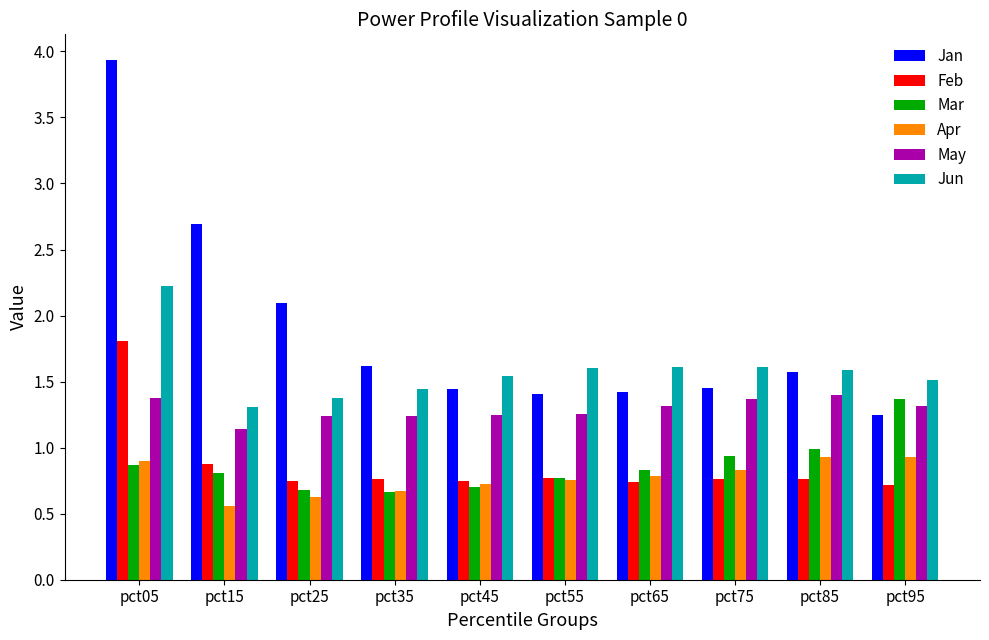

At which category is the sum across all series the highest?

pct05